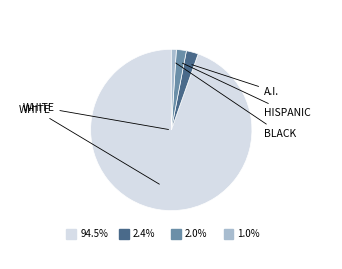

Is there any slice that represents more than half of the pie?

Yes